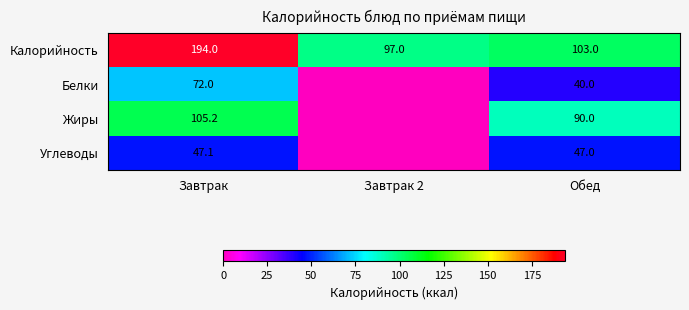

At which label does Калорийность first exceed 103?

Завтрак